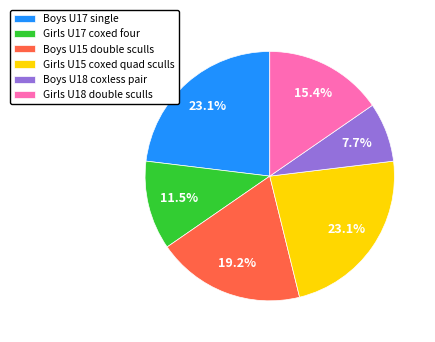

What portion of the pie excludes Girls U17 coxed four?

88.5%